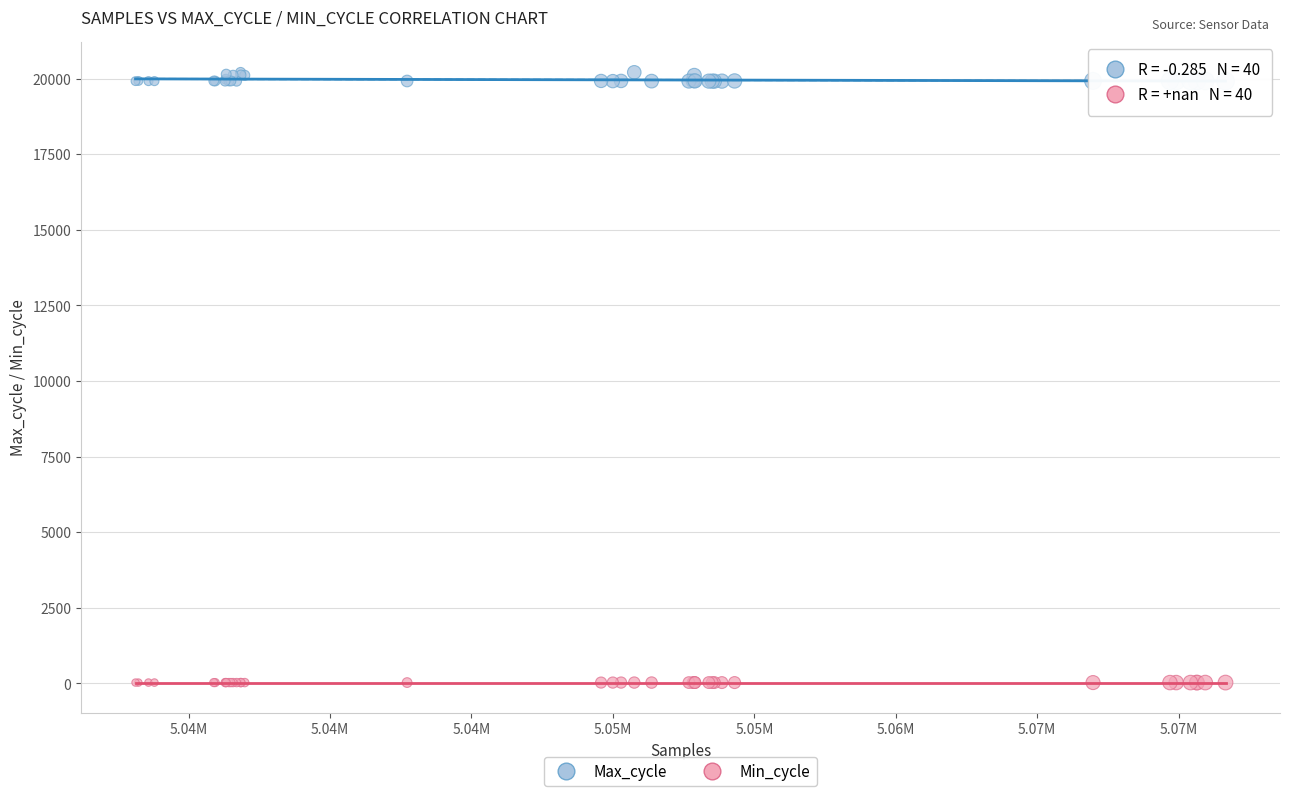

Which series contains the lowest Y value?

Min_cycle